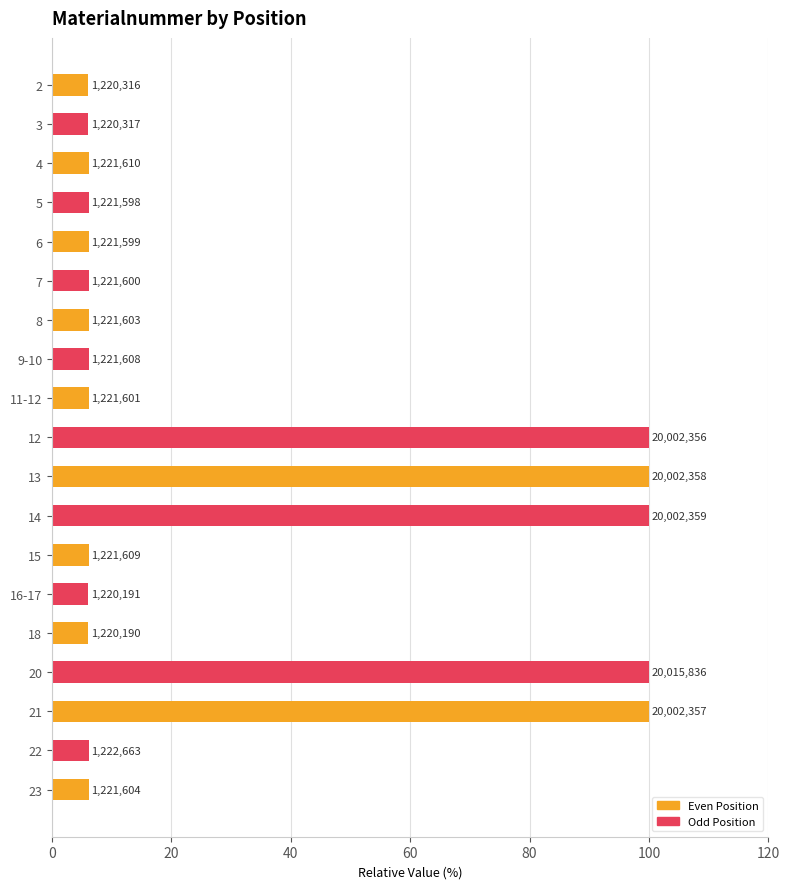

Does the chart contain any negative values?

No